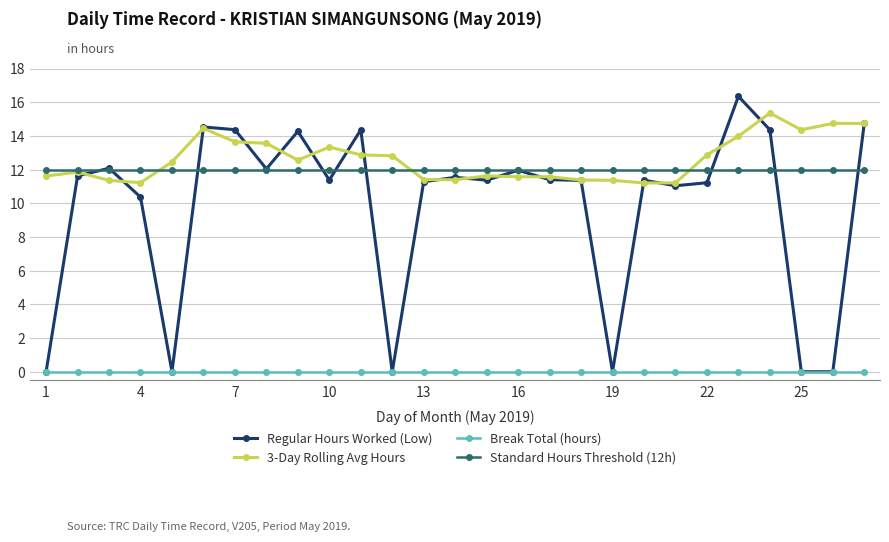

What is the greatest value displayed?

16.4